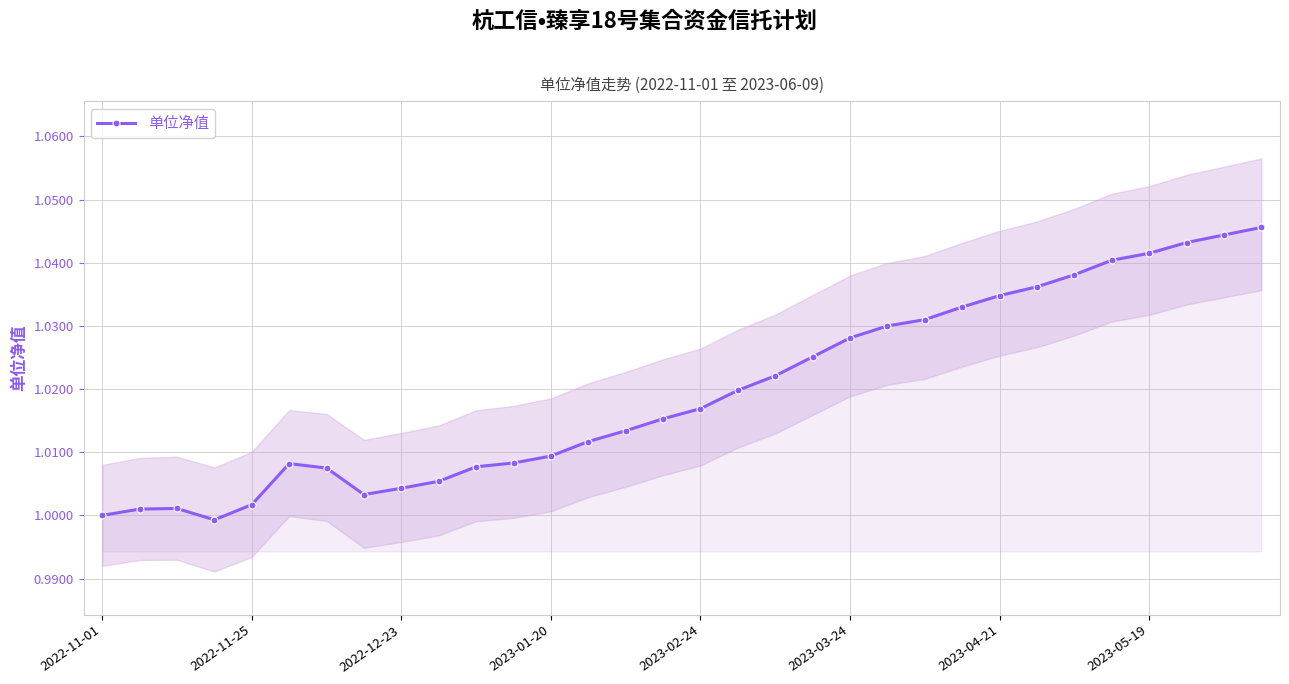

How many data points are above 1?

30